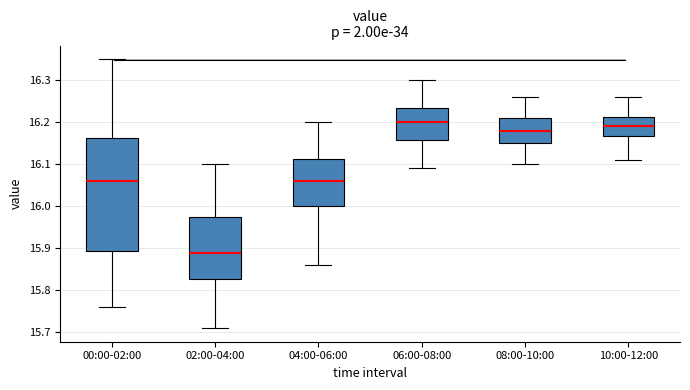

Comparing the boxes themselves (not the whiskers), which one is the tallest?

00:00-02:00